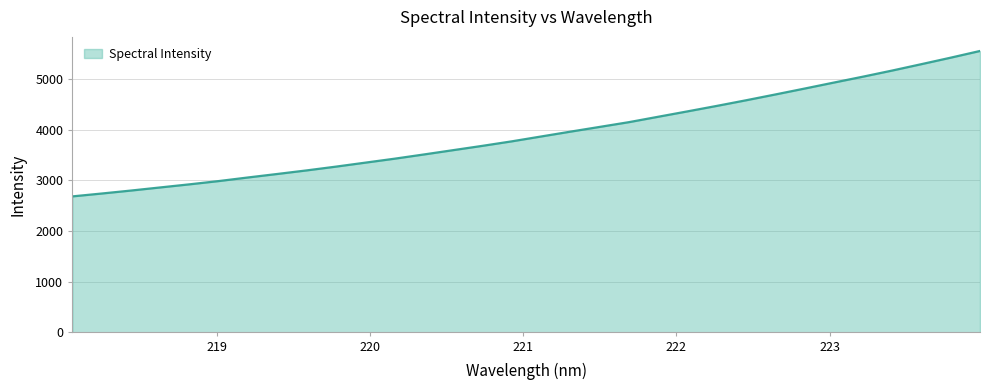

What is the maximum value shown in the chart?

5548.5